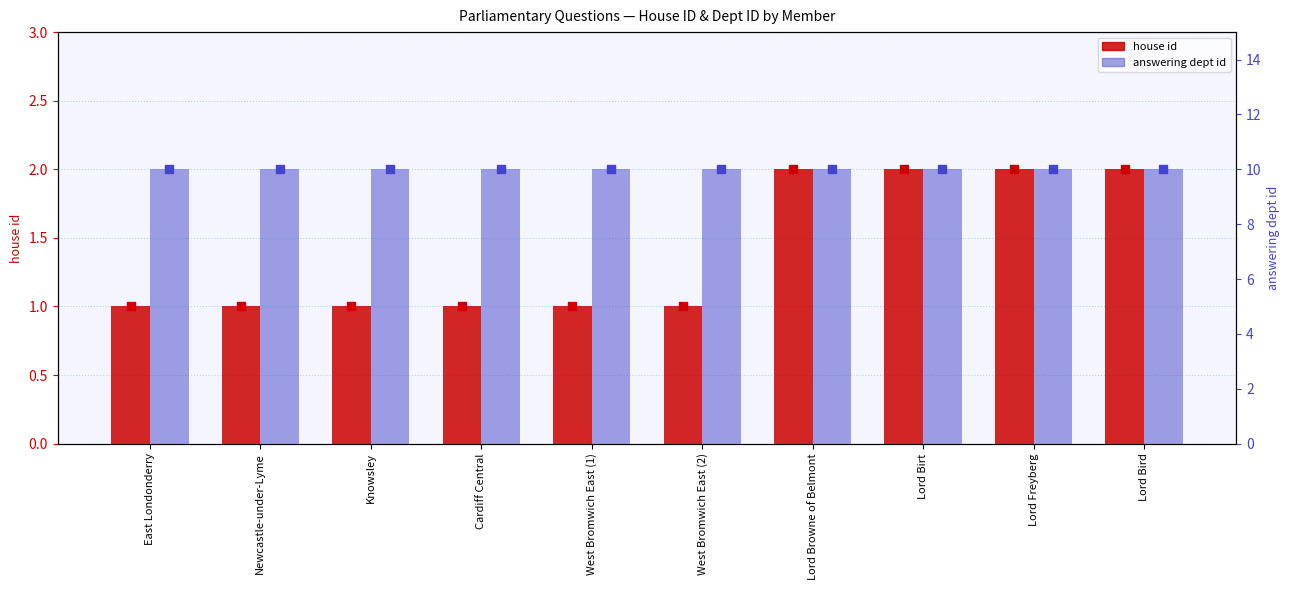

What are all the series names shown in the legend?

house id, answering dept id